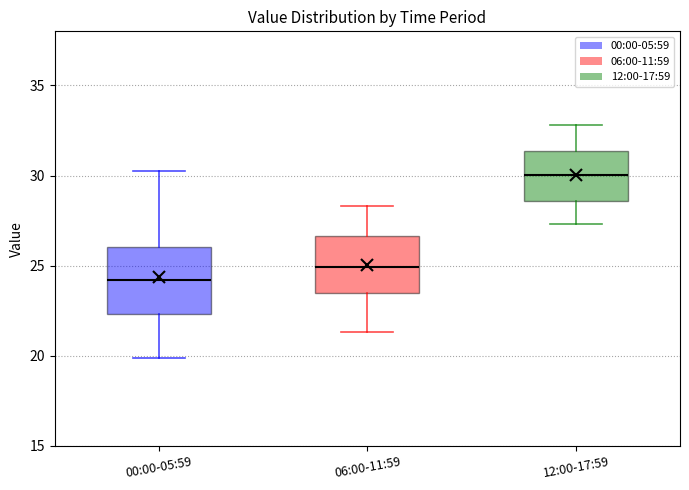

Reading left to right, transcribe this box plot: for each box, give where its median line is, the range the box spans, and where its two whiskers end, as read against the y-axis. The values are not printed on the chart, so give them approximately, as read against the axis.

00:00-05:59: median 24.0, box 22.5 to 26.0, whiskers 20.0 to 30.5
06:00-11:59: median 25.0, box 23.5 to 26.5, whiskers 21.5 to 28.5
12:00-17:59: median 30.0, box 28.5 to 31.5, whiskers 27.5 to 33.0